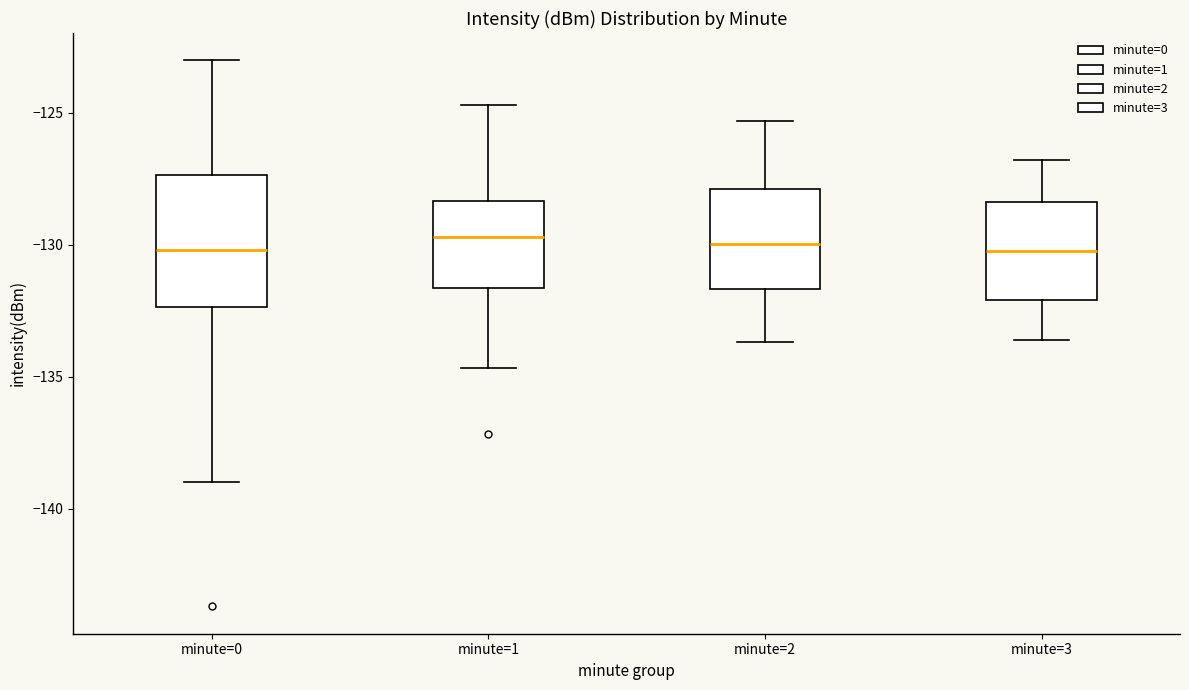

Reading left to right, transcribe this box plot: for each box, give where its median line is, the range the box spans, and where its two whiskers end, as read against the y-axis. The values are not printed on the chart, so give them approximately, as read against the axis.

minute=0: median -130.0, box -132.5 to -127.5, whiskers -139.0 to -123.0
minute=1: median -129.5, box -131.5 to -128.5, whiskers -134.5 to -124.5
minute=2: median -130.0, box -131.5 to -128.0, whiskers -133.5 to -125.5
minute=3: median -130.0, box -132.0 to -128.5, whiskers -133.5 to -127.0